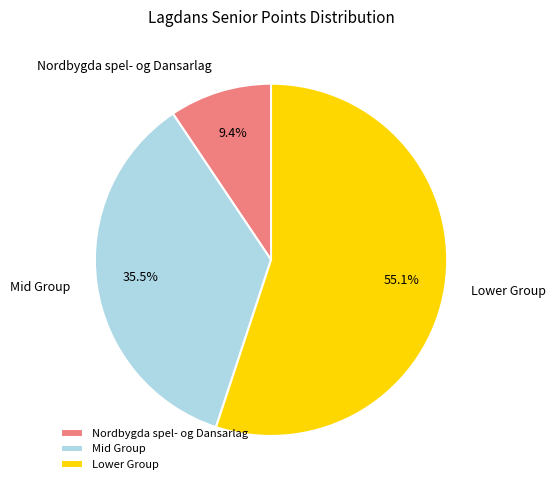

Which category has the biggest portion of the pie?

Lower Group